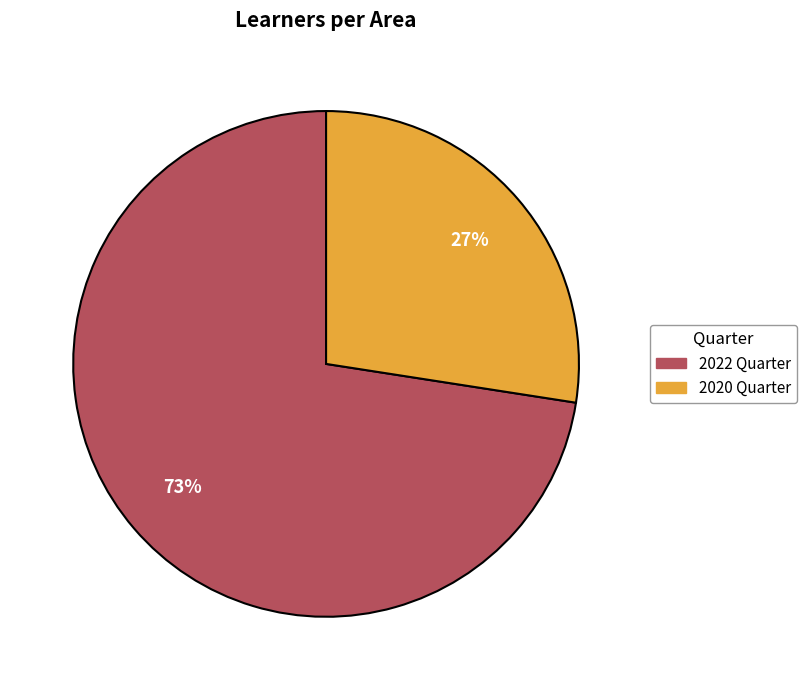

True or false: 2020 Quarter accounts for 21% of the total.

False